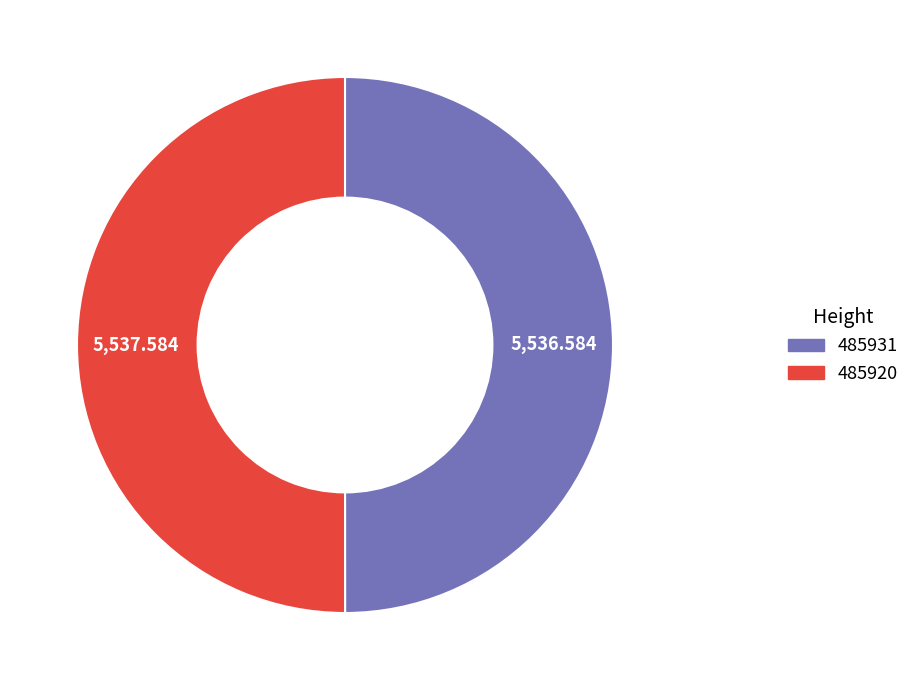

Approximately how many times larger is the value at 485920 compared to 485931?

1.0